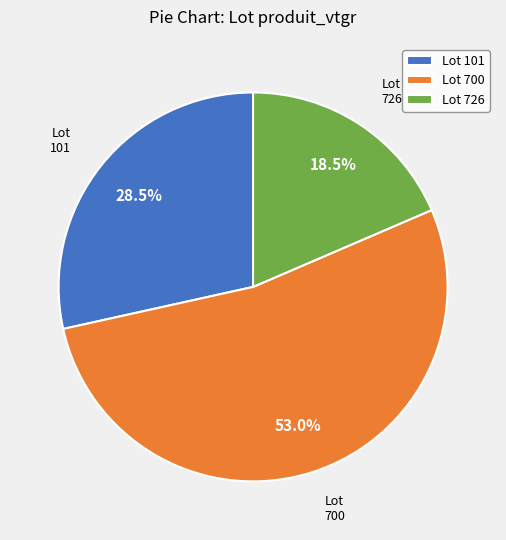

How much of the chart is everything except Lot 700?

47.0%